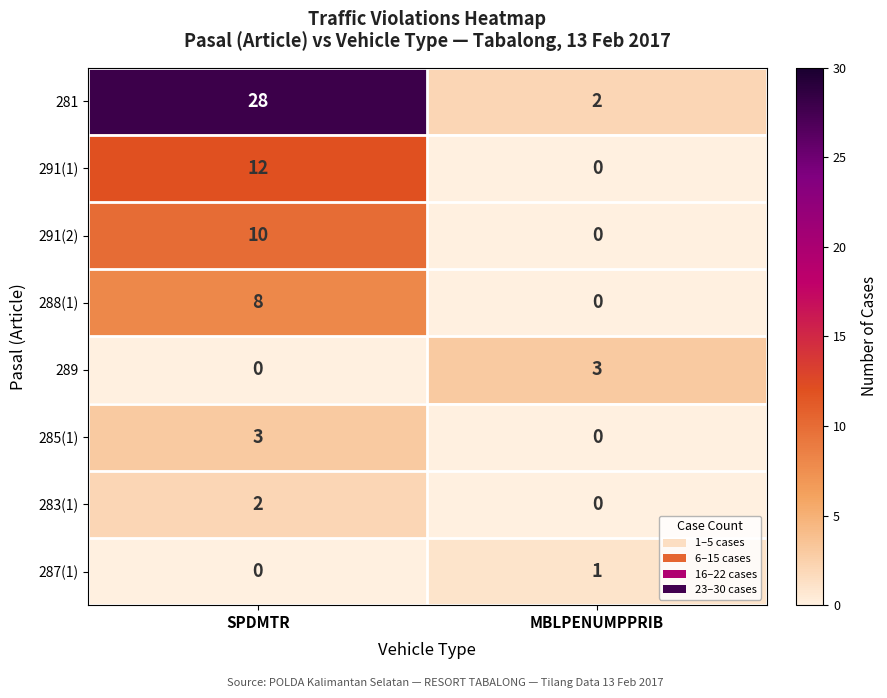

What is the maximum value shown in the chart?

28